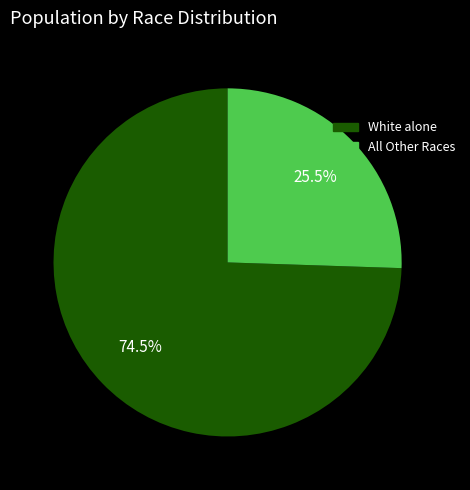

Does any single category account for the majority?

Yes